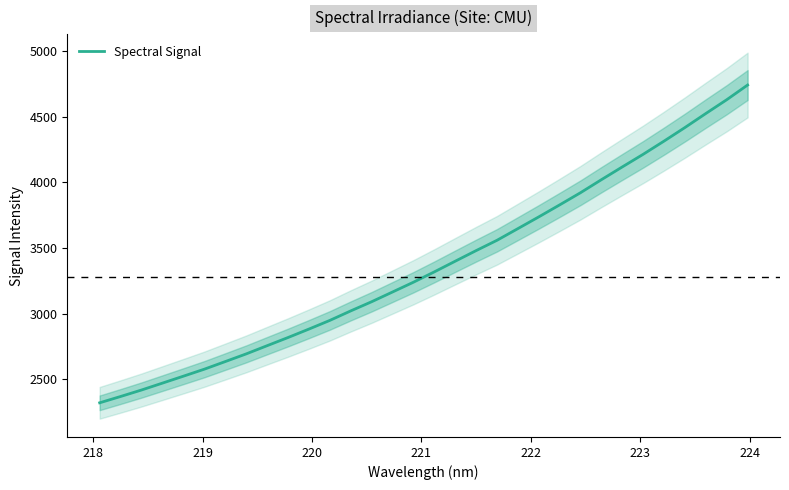

Is it true that the value at 14 is 5558.5?

False